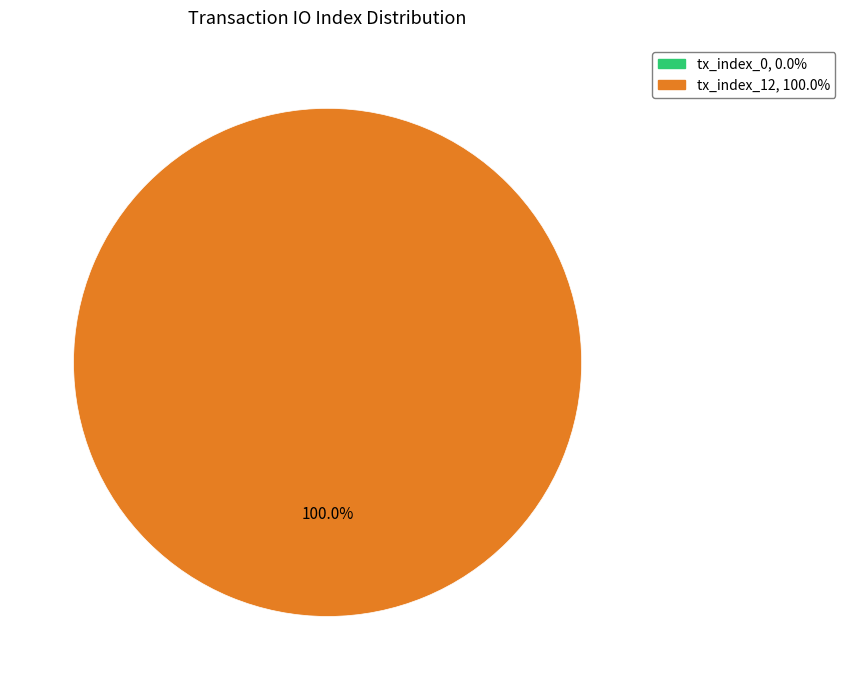

Which slice represents more than half of the pie?

tx_index_12